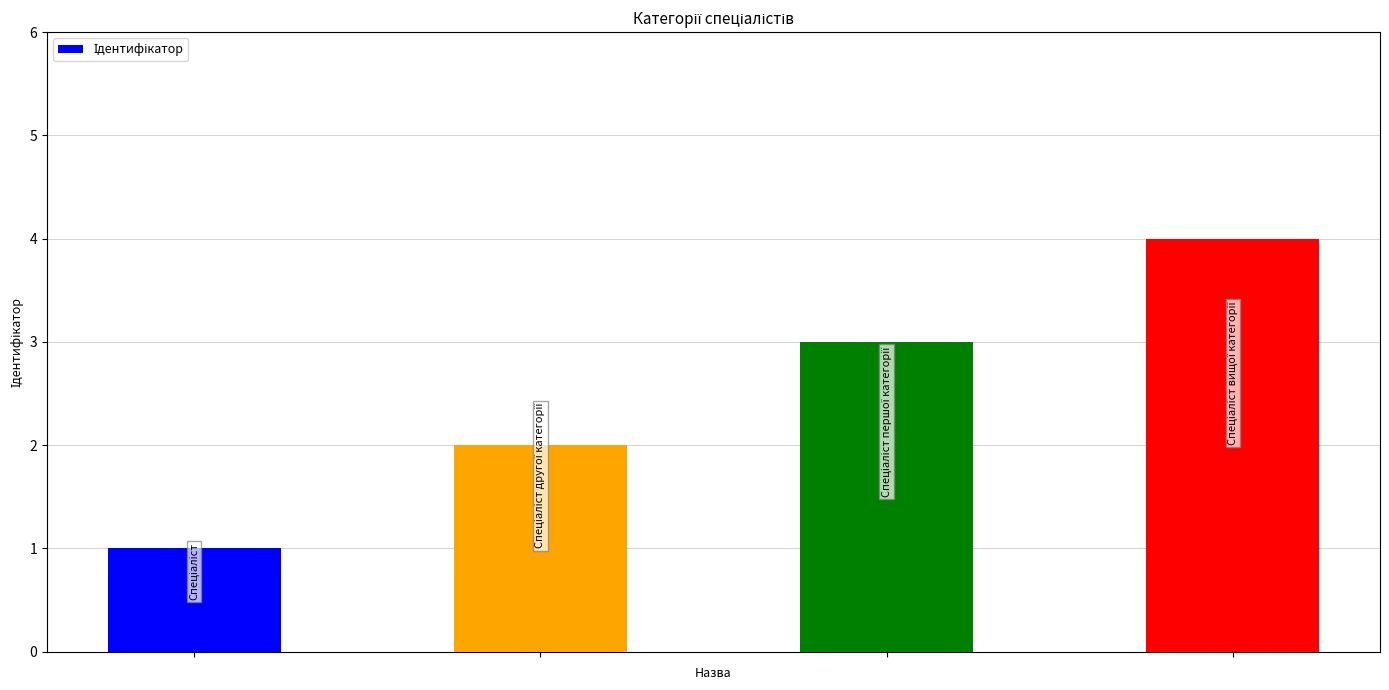

What is the difference between the maximum and minimum values?

3